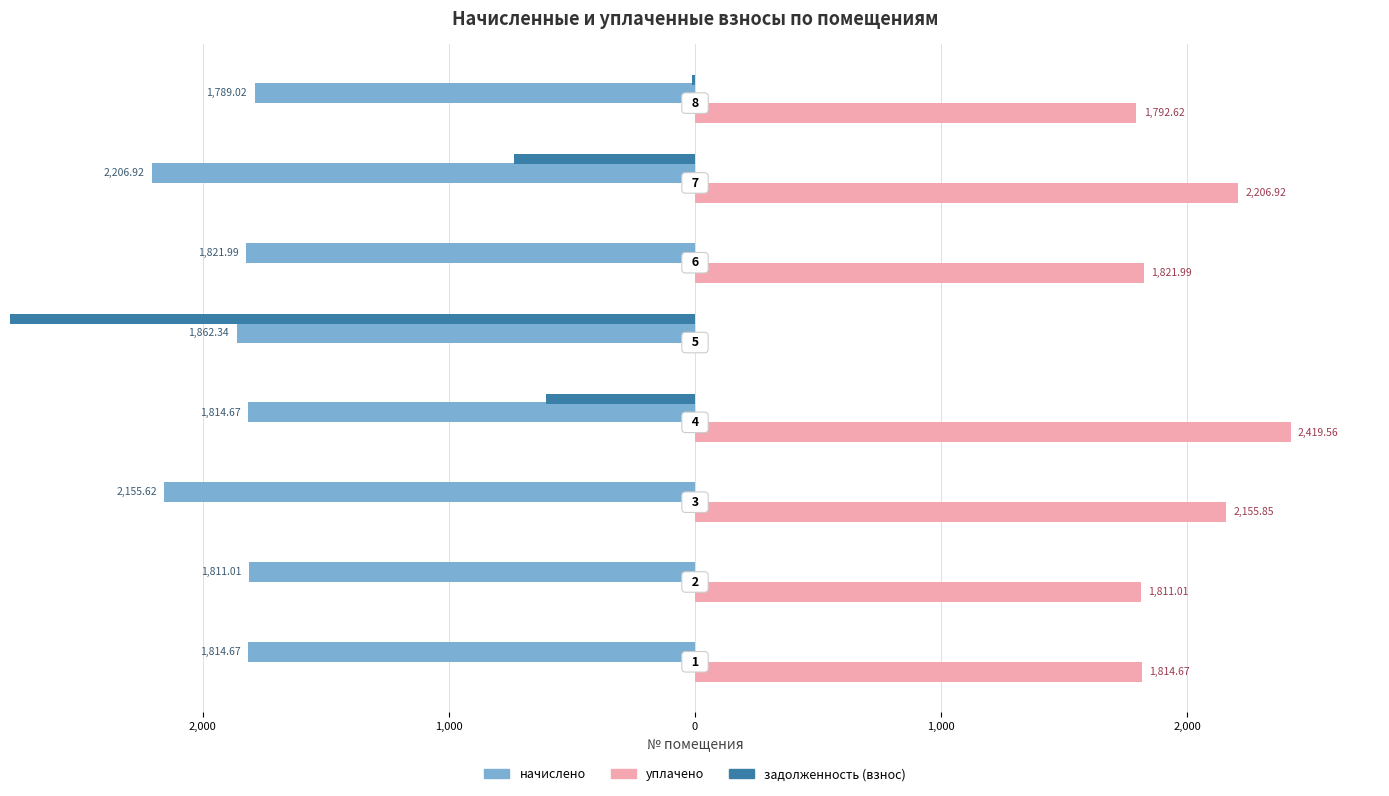

How many categories are shown in the chart?

8